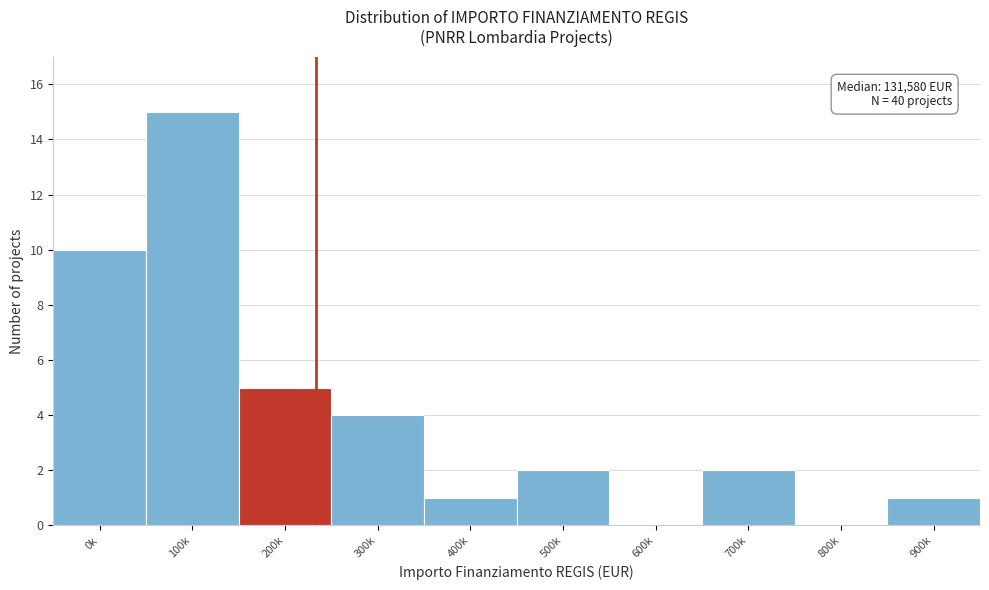

Reading left to right, what are all the values shown in this chart?

0k=10	100k=15	200k=5	300k=4	400k=1	500k=2	600k=0	700k=2	800k=0	900k=1